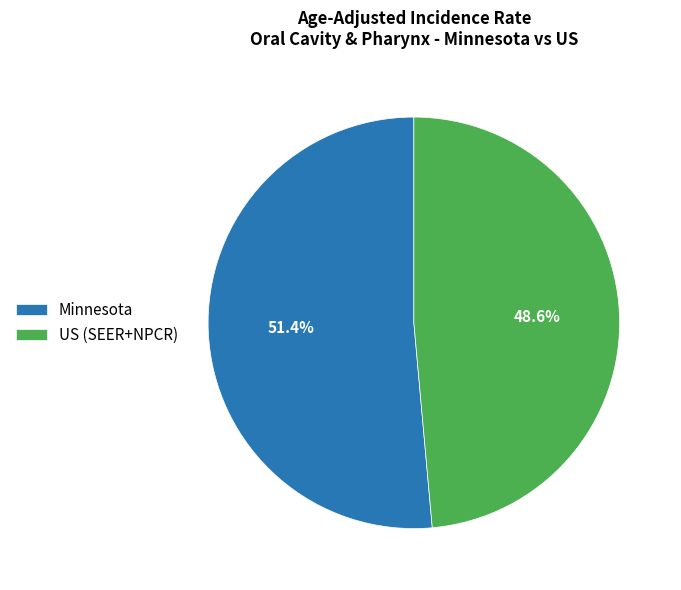

True or false: Minnesota accounts for 39% of the total.

False